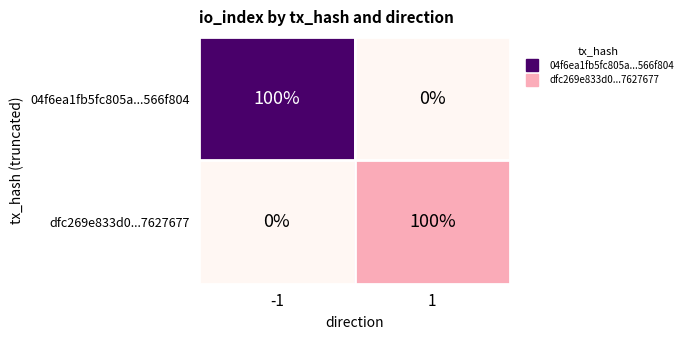

Reading left to right, what are all the values shown in this chart?

04f6ea1fb5fc805a...566f804: 100	0
dfc269e833d0...7627677: 0	100